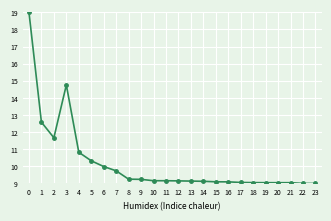

Is it true that the value at 4 is 10.8?

True